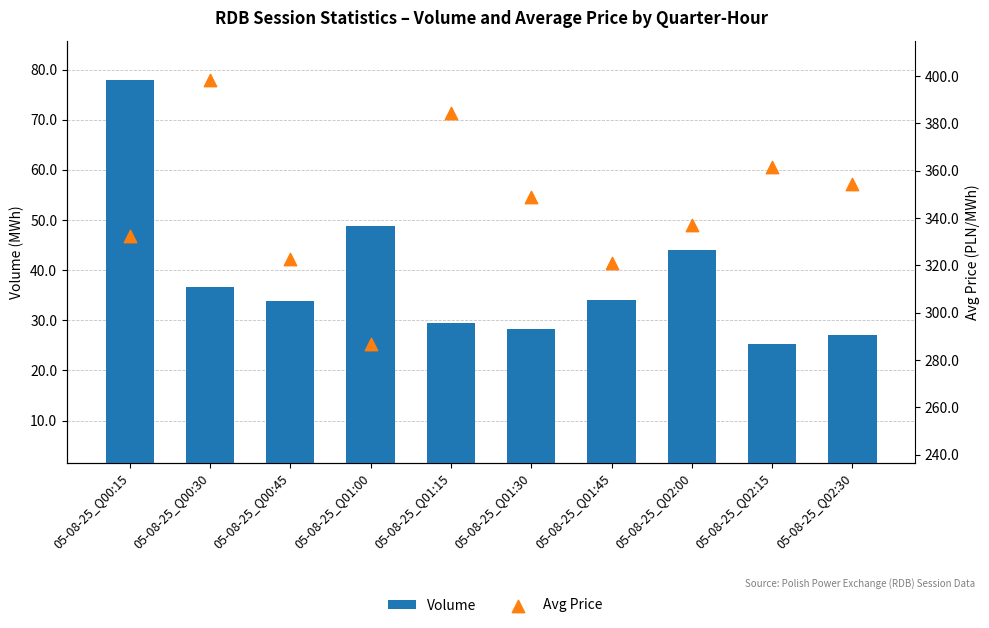

At which category is the sum across all series the highest?

05-08-25_Q00:30